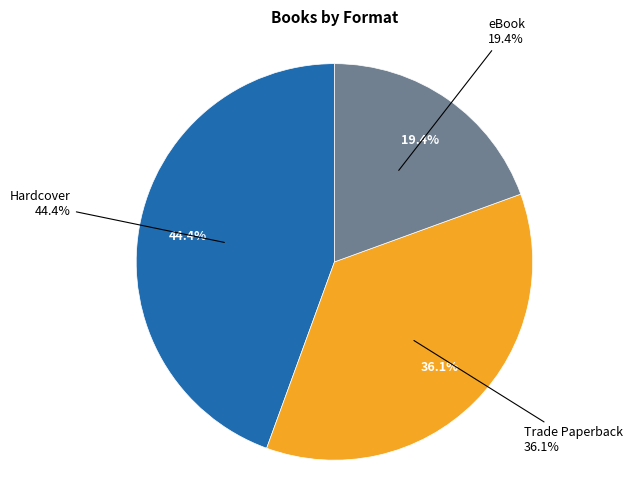

Is there a majority slice in this chart?

No